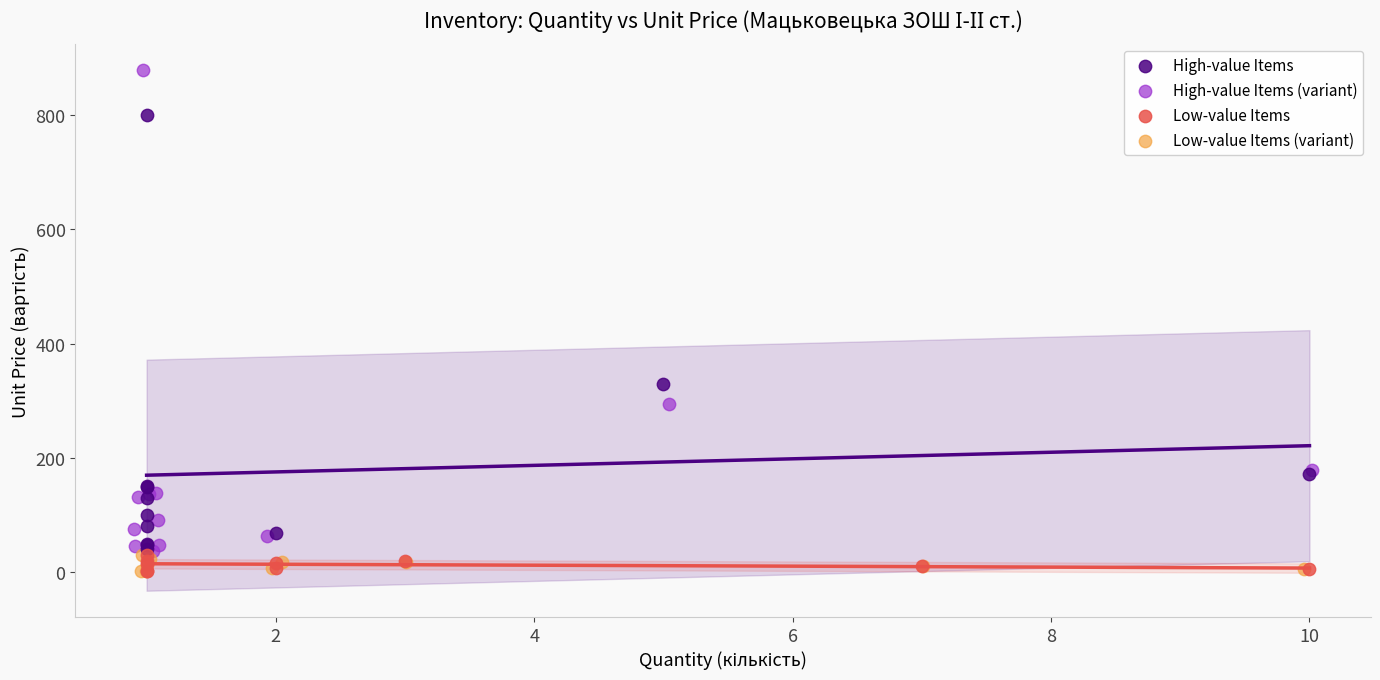

Which series reaches the maximum Y coordinate?

High-value Items (variant)